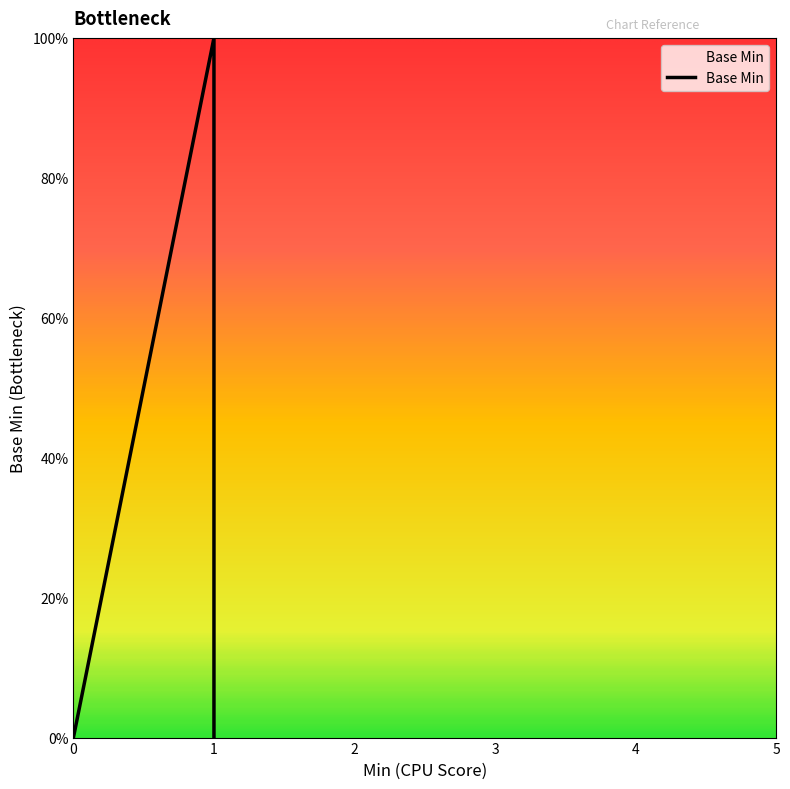

Rank the categories by value from lowest to highest.

0, 0, 0, 1, 1